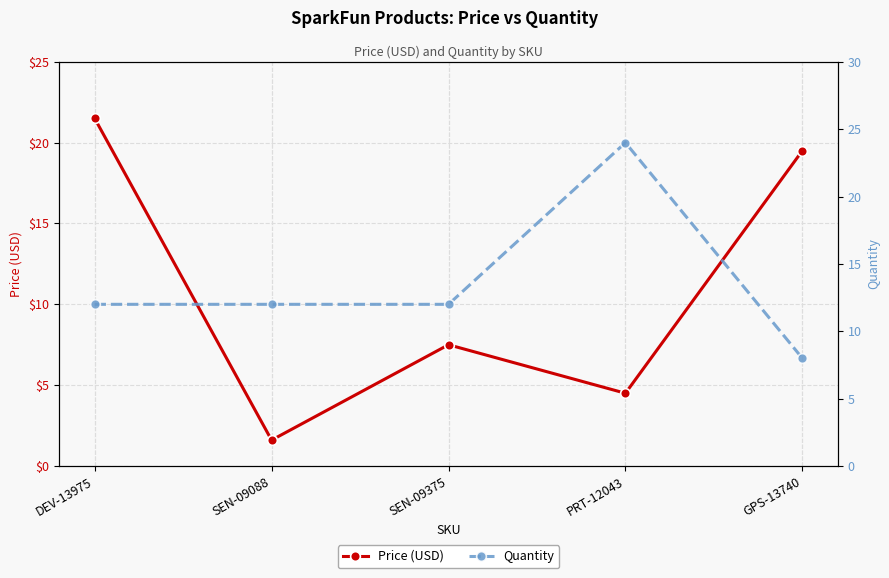

Which series has the largest range (max minus min)?

Price (USD)